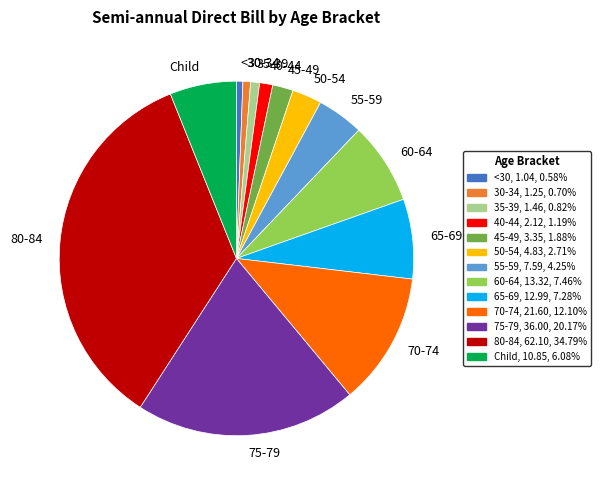

Is there a majority slice in this chart?

No